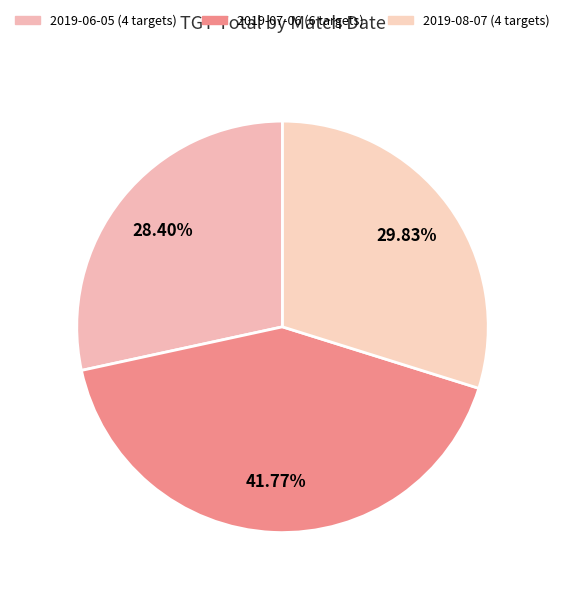

Is it true that 2019-08-07 (4 targets) is 22% of the pie?

False